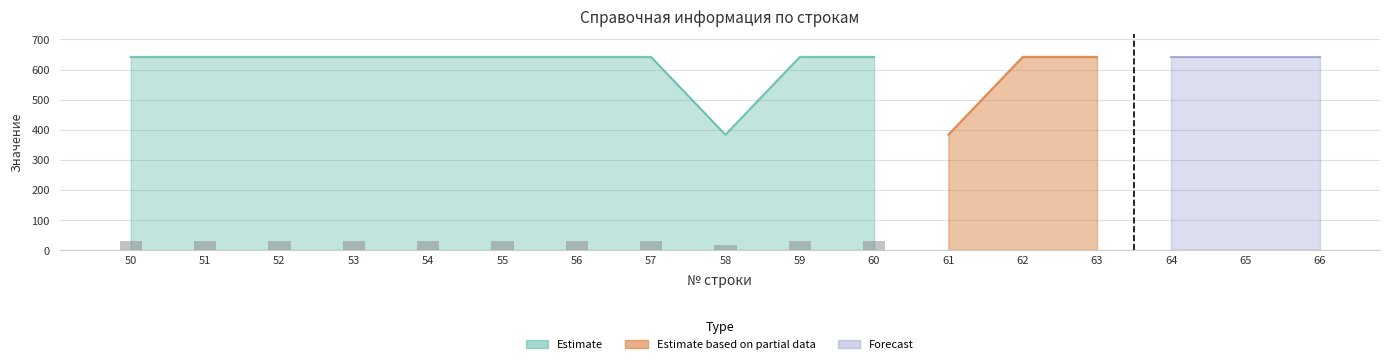

What is the total value across all series at 50?

642